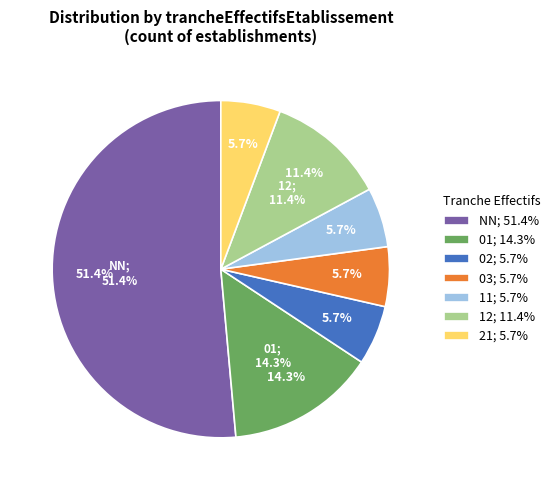

Which category has the smallest portion of the pie?

02